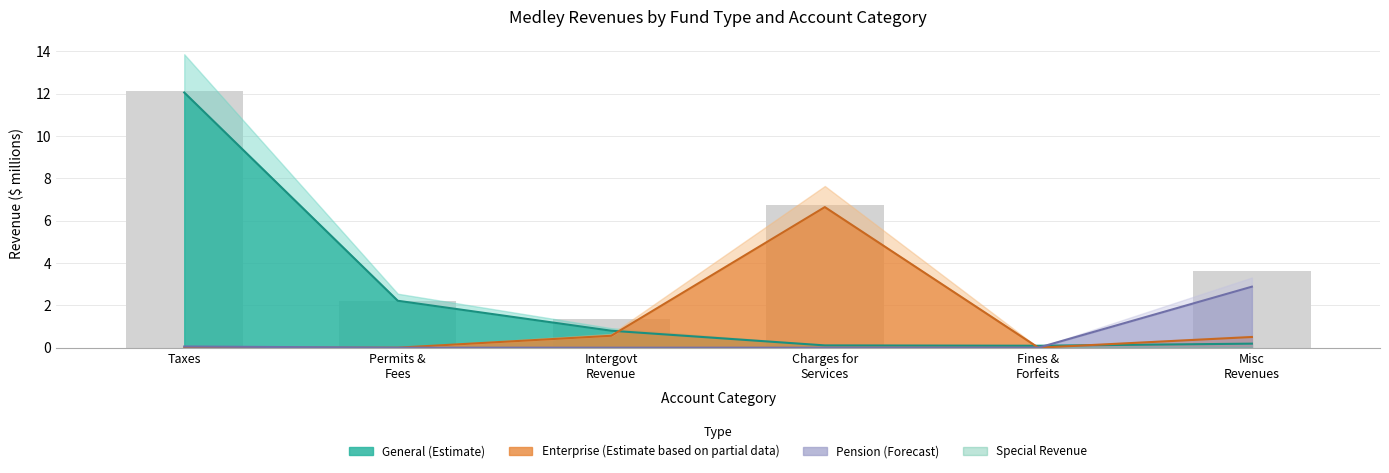

What value does the Pension series have at Misc Revenues?

2.9